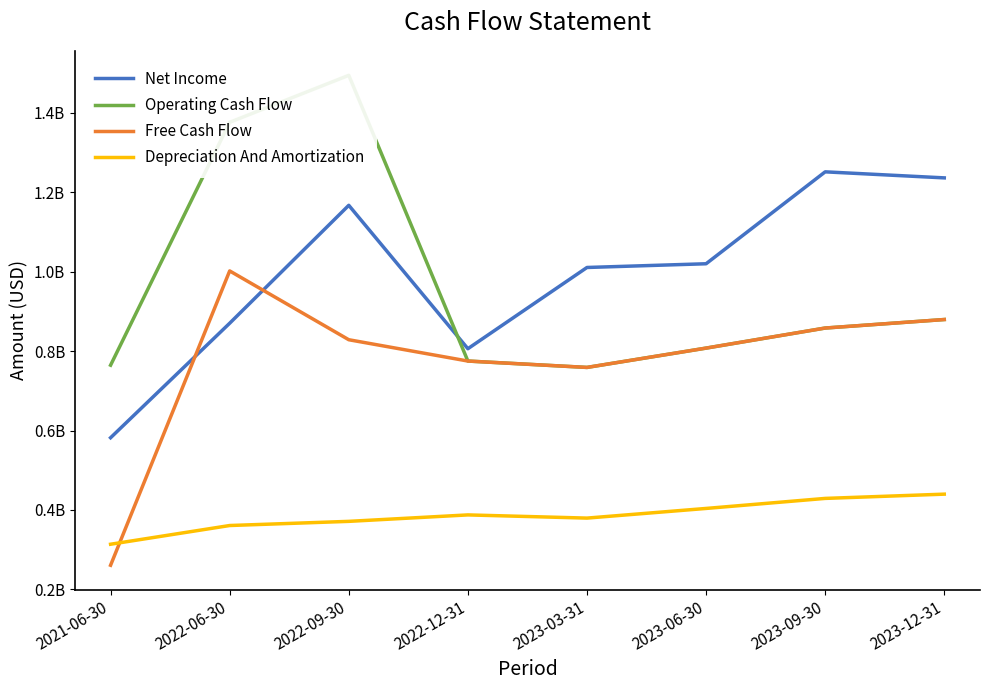

What is the difference between the maximum and minimum values in the Depreciation And Amortization series?

126141000